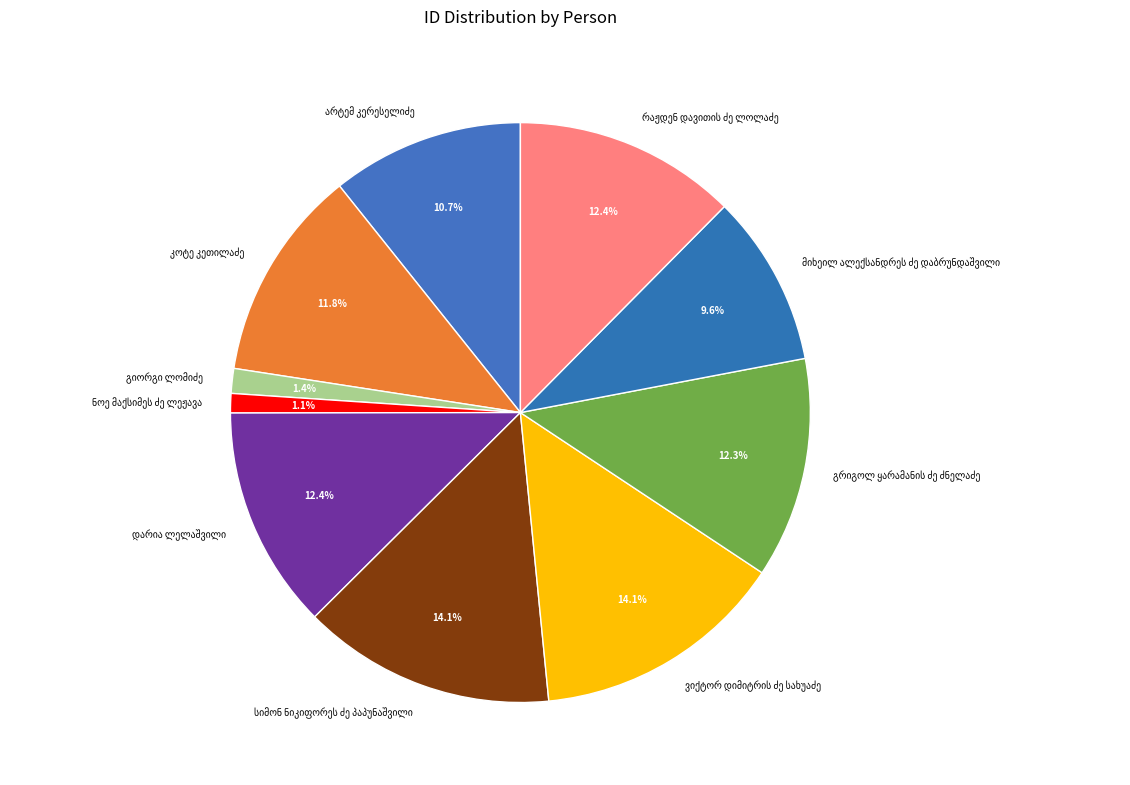

Is there a majority slice in this chart?

No